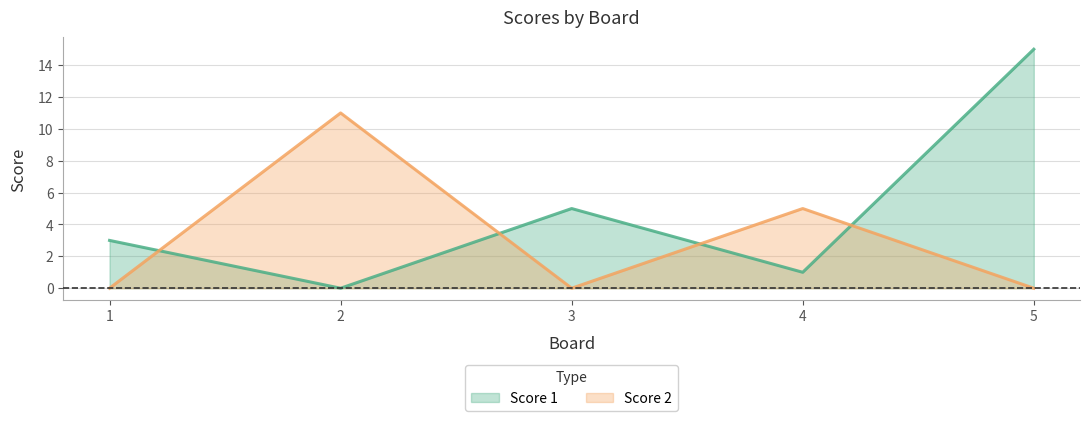

List the series in order of their overall mean, highest first.

Score 1, Score 2